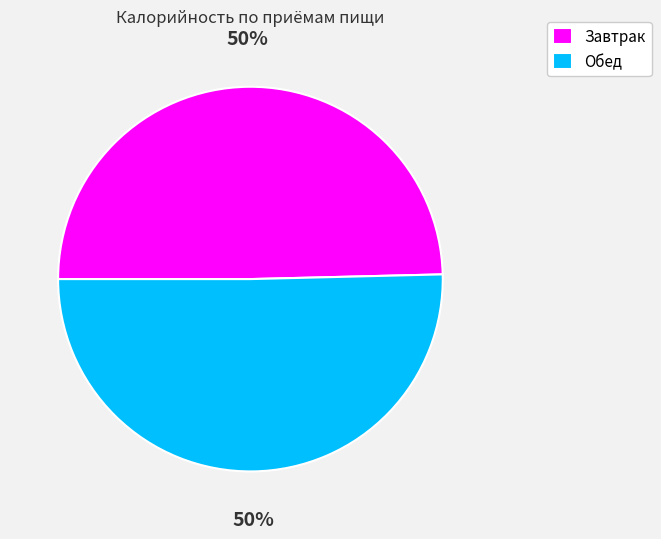

Approximately how many times larger is the value at Завтрак compared to Обед?

1.0